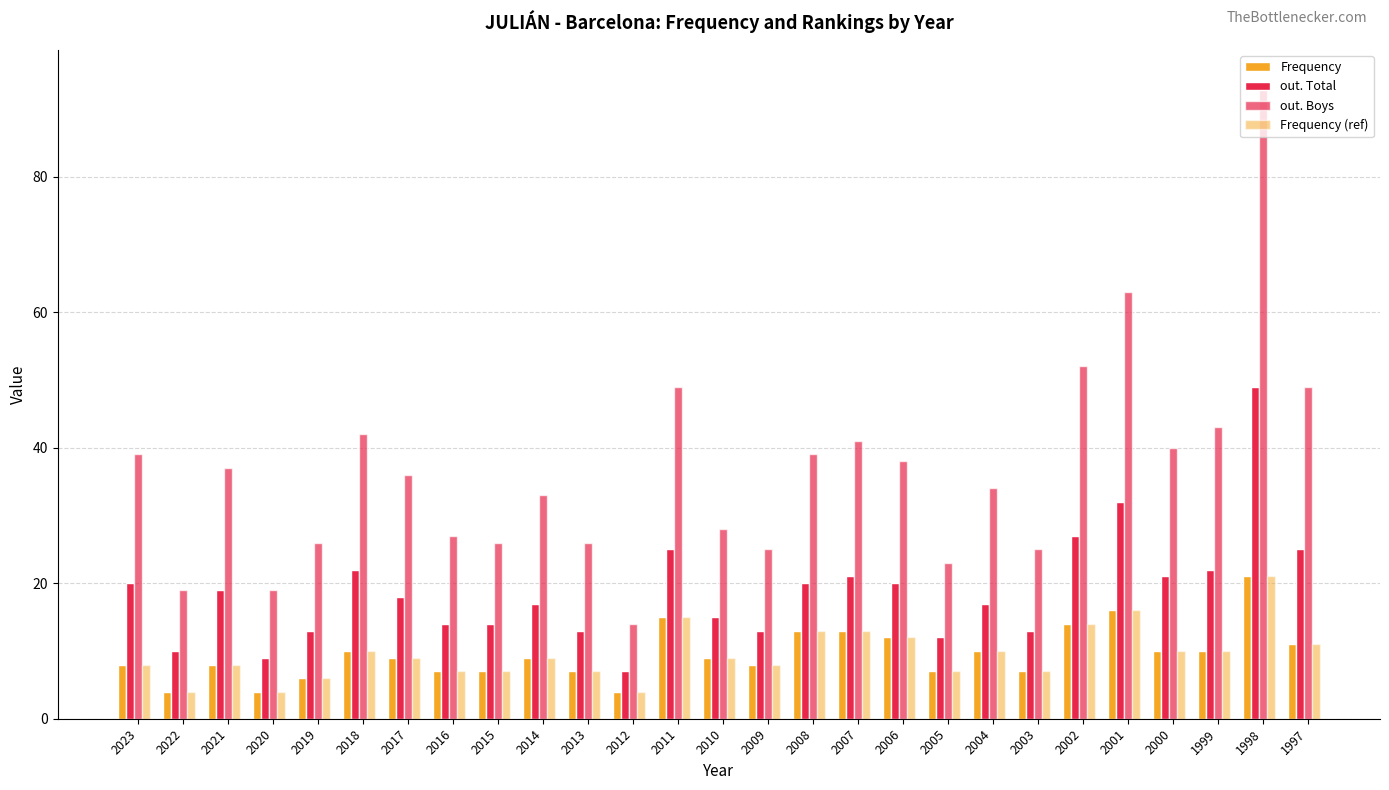

Which series has the widest spread of values?

out. Boys